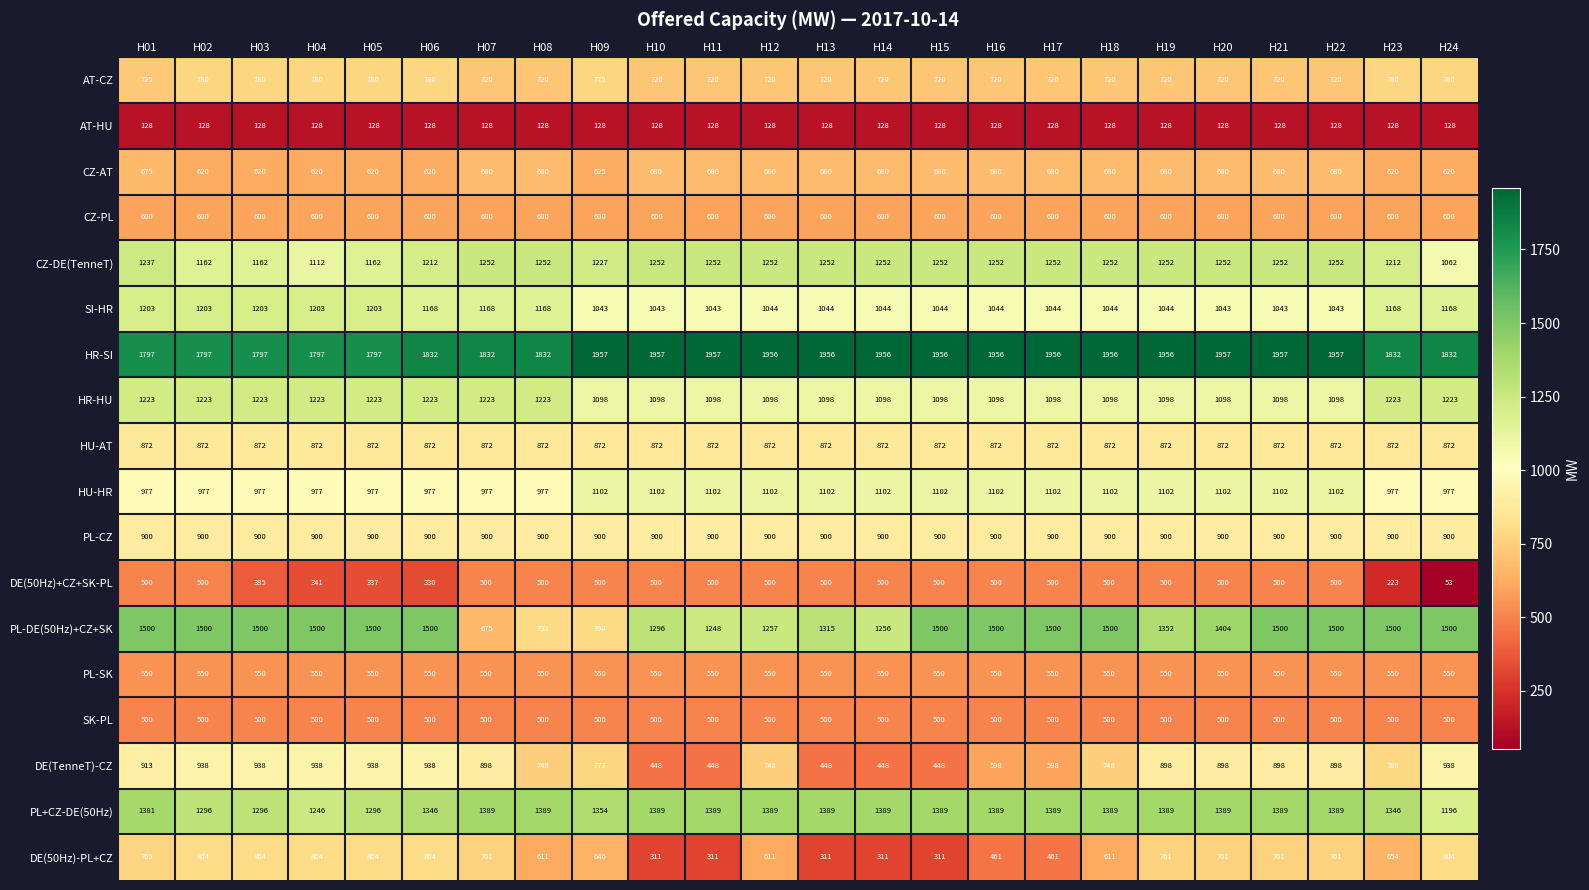

Which series changed the most between H10 and H13?

PL-DE(50Hz)+CZ+SK